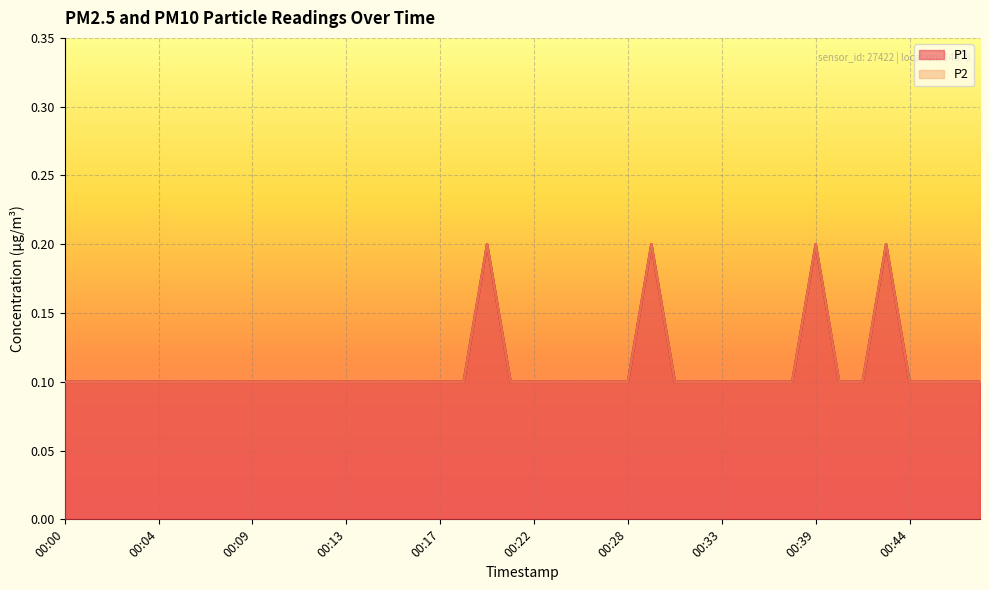

What is the value of the P1 point at the 28th from the left?

0.1